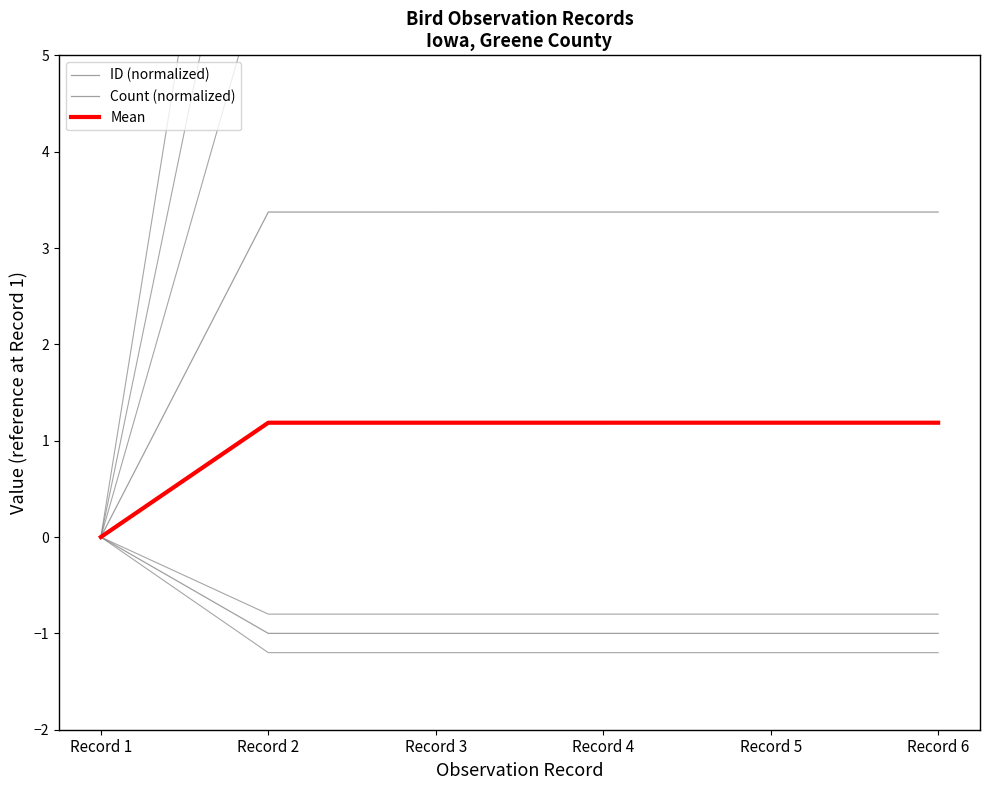

At which label does Mean first exceed 1?

Record 2